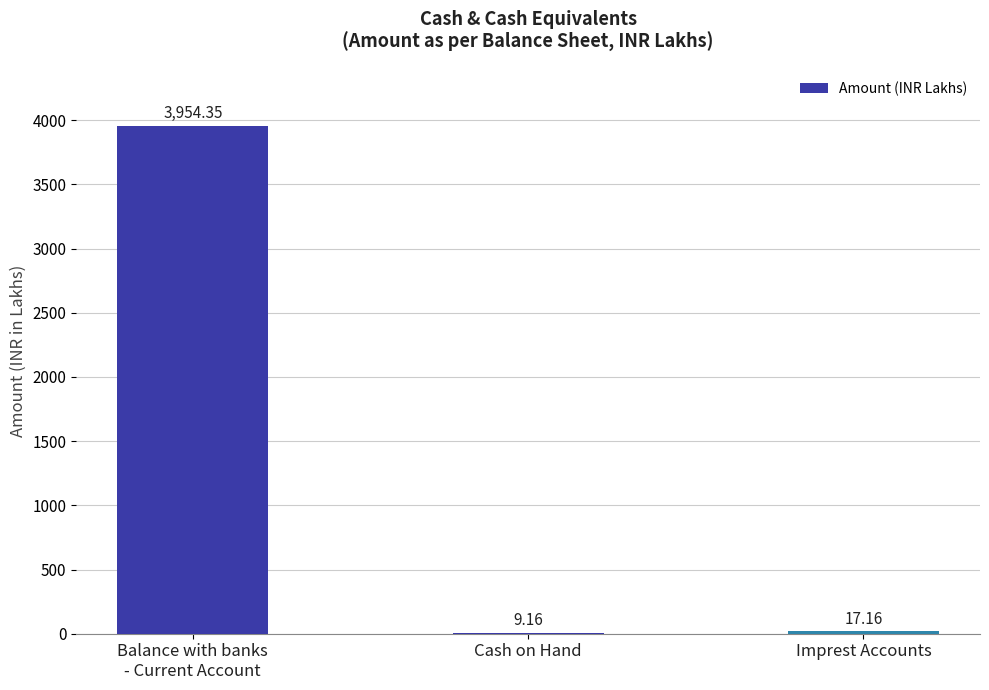

What is the sum of the values at Balance with banks
- Current Account and Cash on Hand?

3963.5